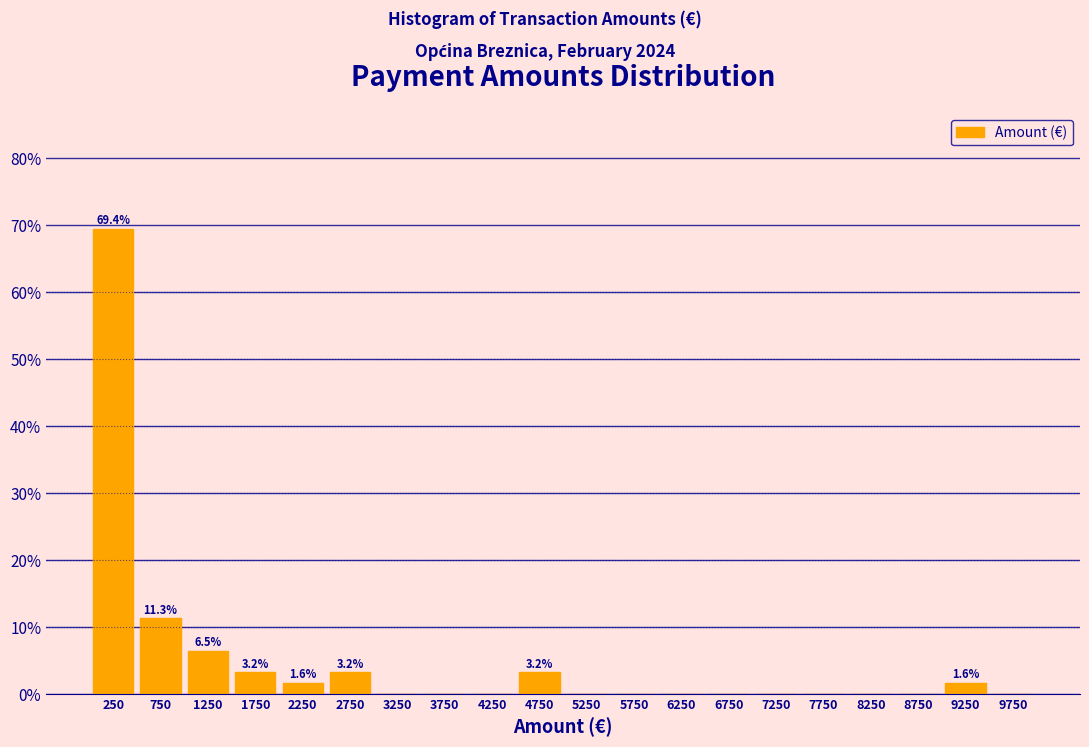

Over which range of the x-axis is the bar tallest?

0 to 500